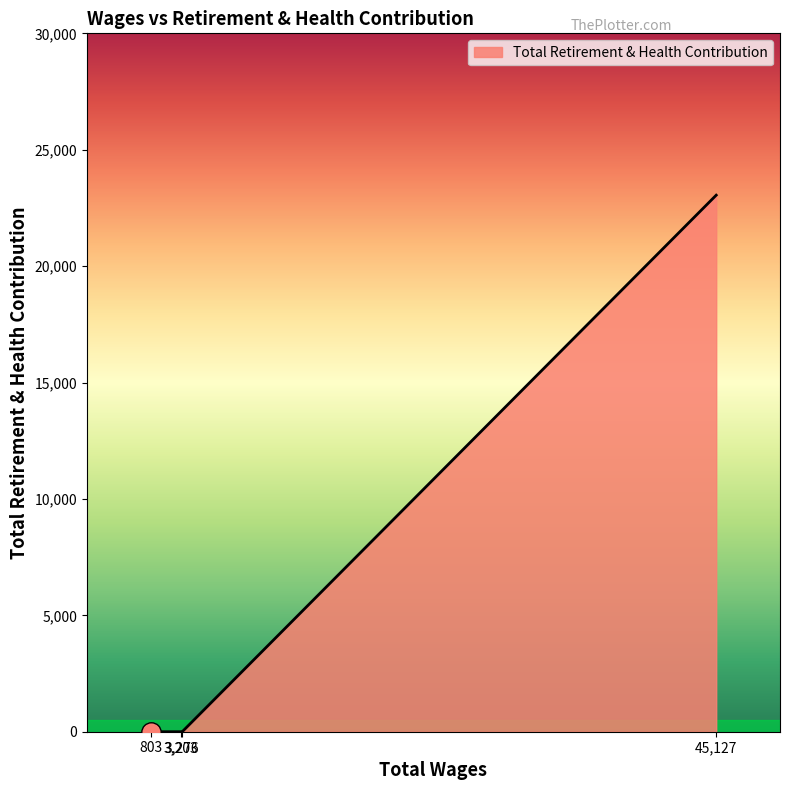

What is the difference between the maximum and minimum values?

23048